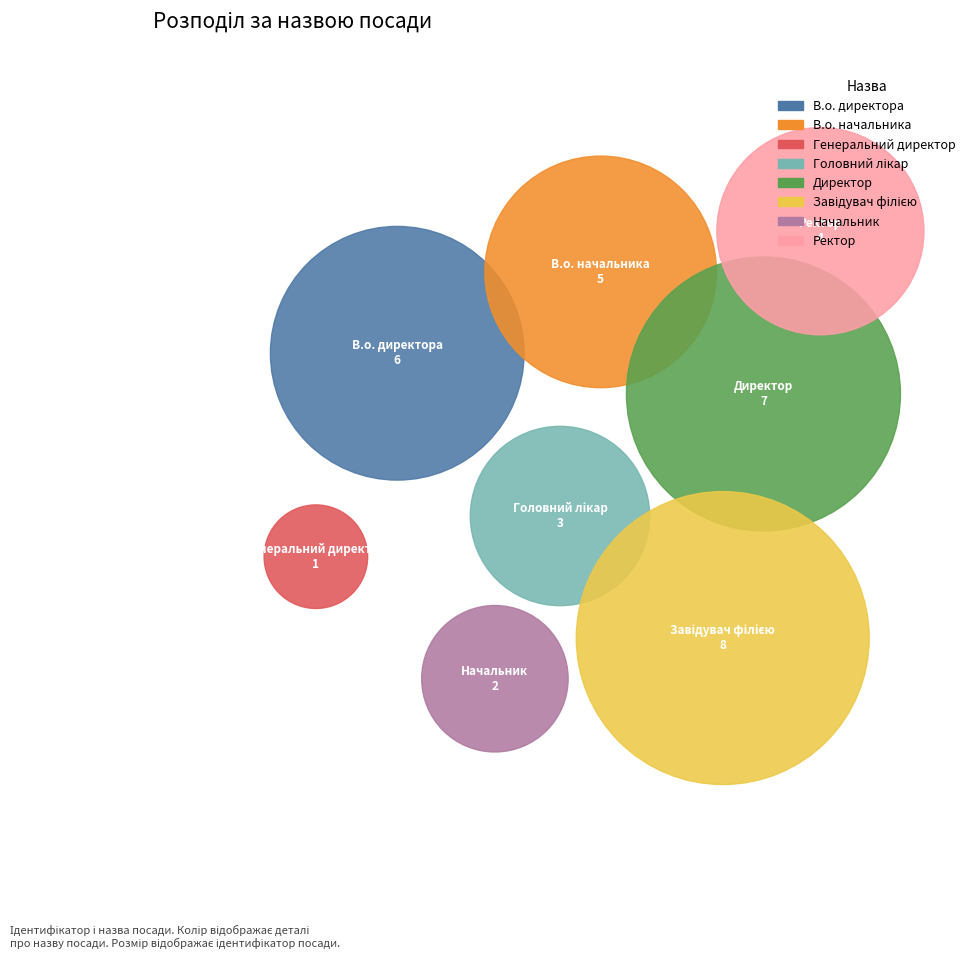

Which has a higher value, Ректор or Генеральний директор?

Ректор